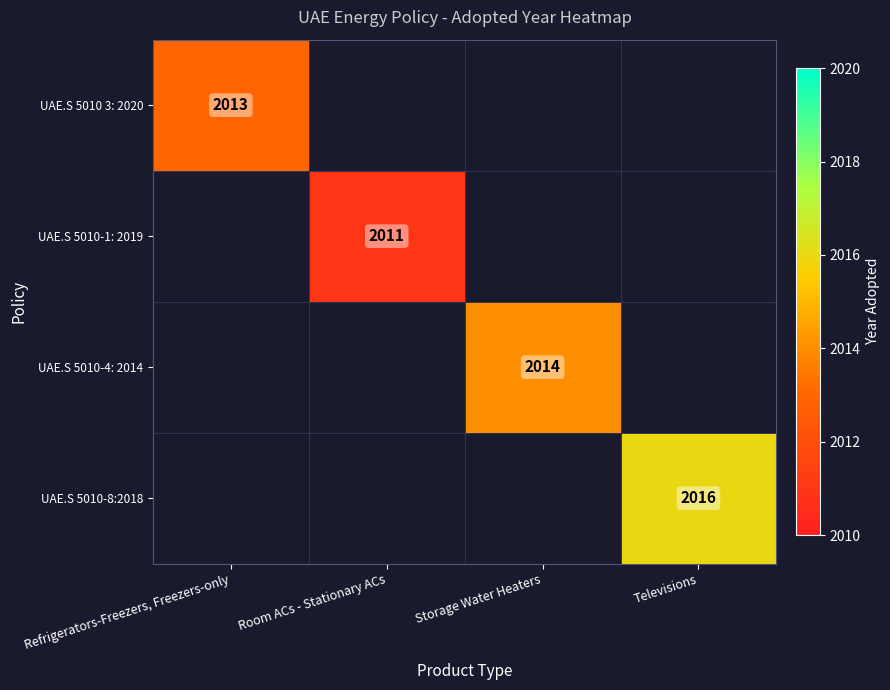

True or false: UAE.S 5010-4: 2014 has a value of 724 at Storage Water Heaters.

False